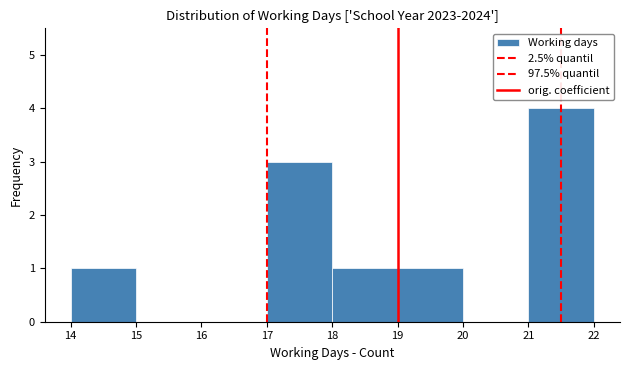

How tall is the bar that spans 19 to 20 on the x-axis? The values are not printed on the chart, so give them approximately, as read against the axis.

1